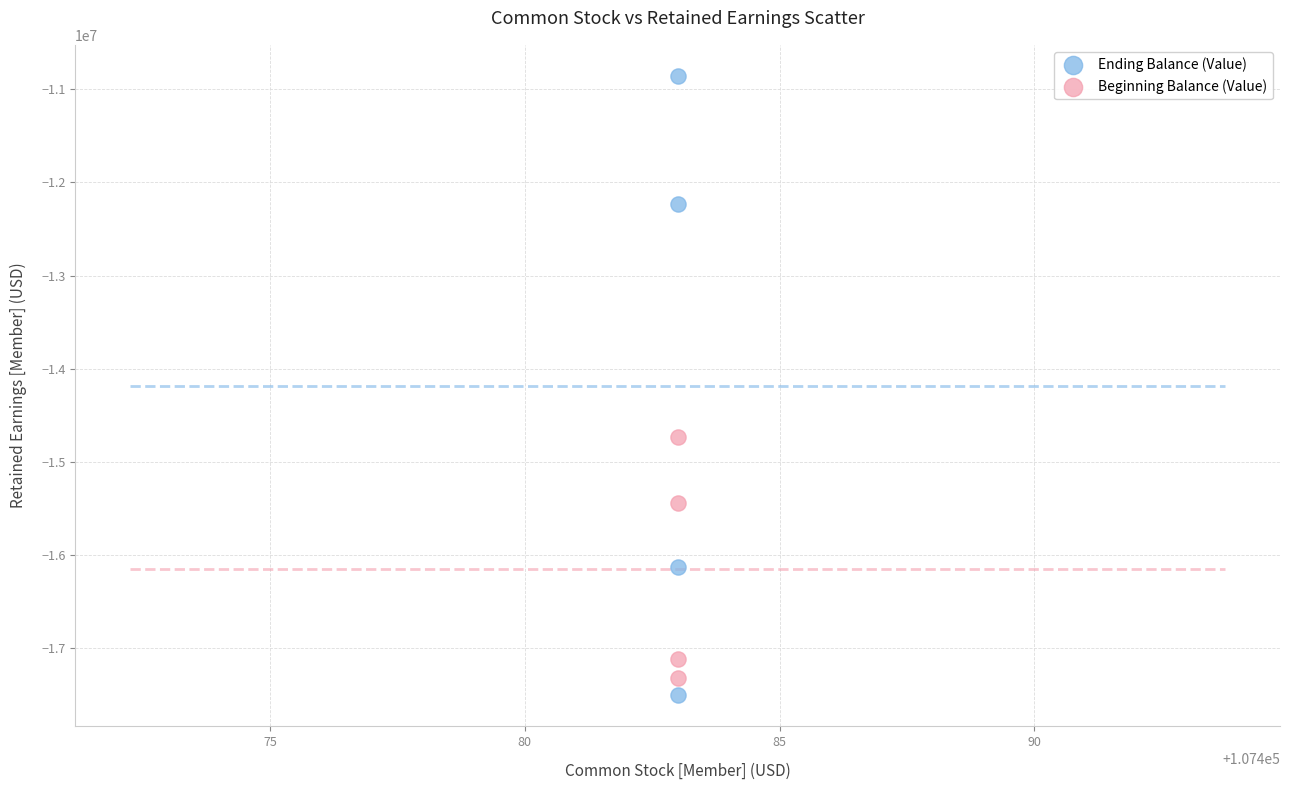

What are all the series names shown in the legend?

Ending Balance (Value), Beginning Balance (Value)